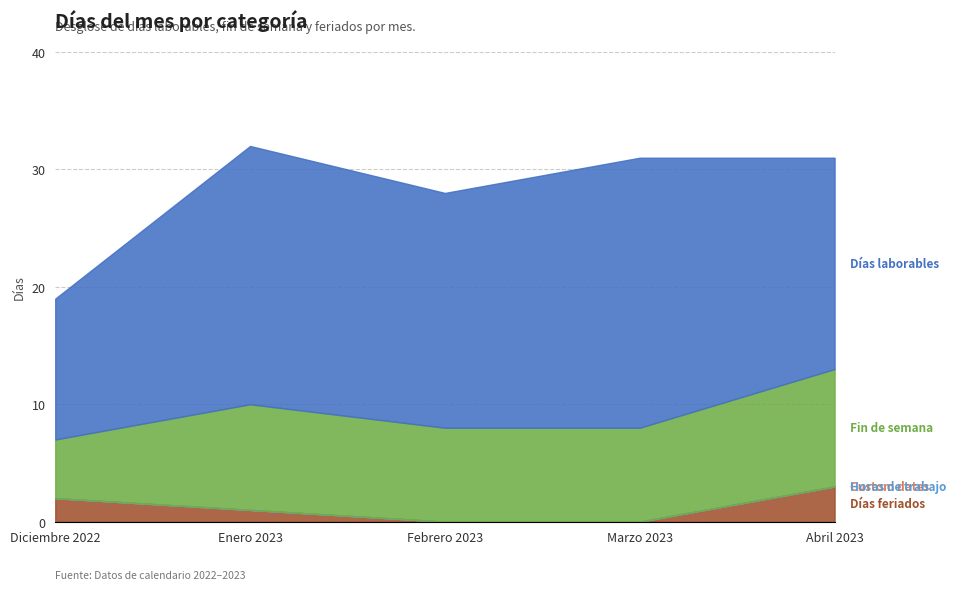

True or false: Fin de semana and Días feriados cross at least once.

False